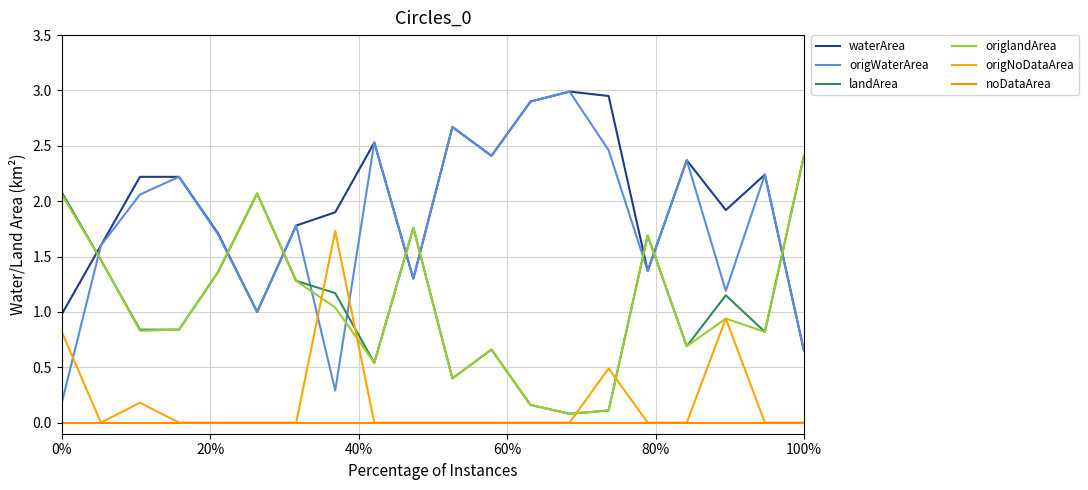

In origNoDataArea, how many points are higher than both neighbors (excluding endpoints)?

4